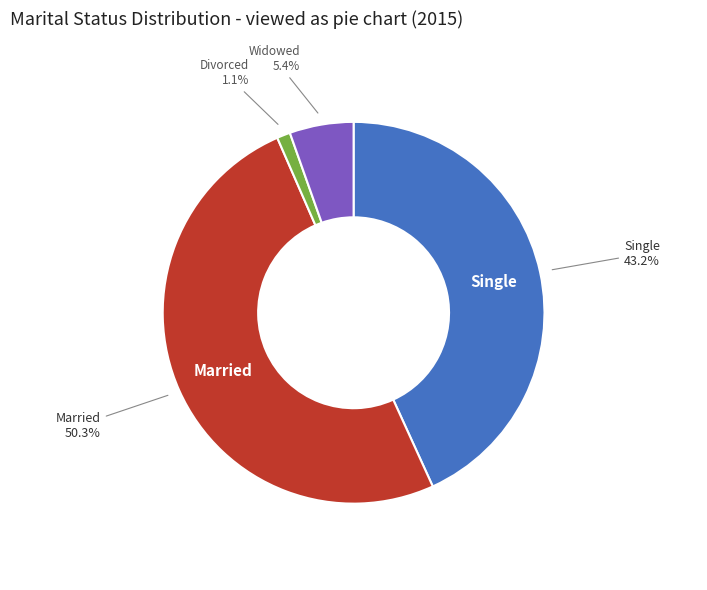

Is there any slice that represents more than half of the pie?

Yes